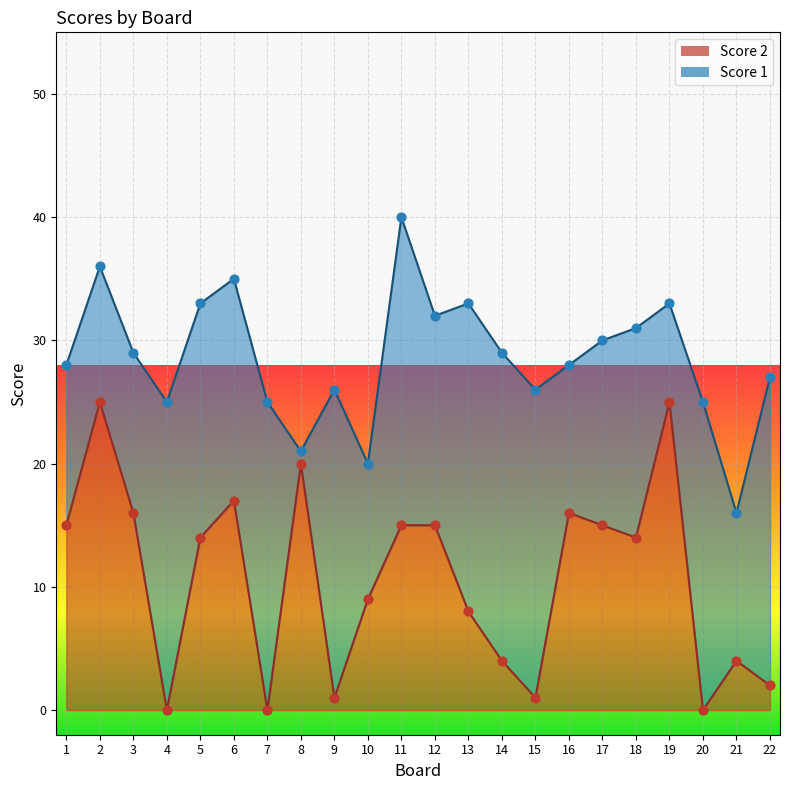

What is the change in value from 10 to 21?

-5